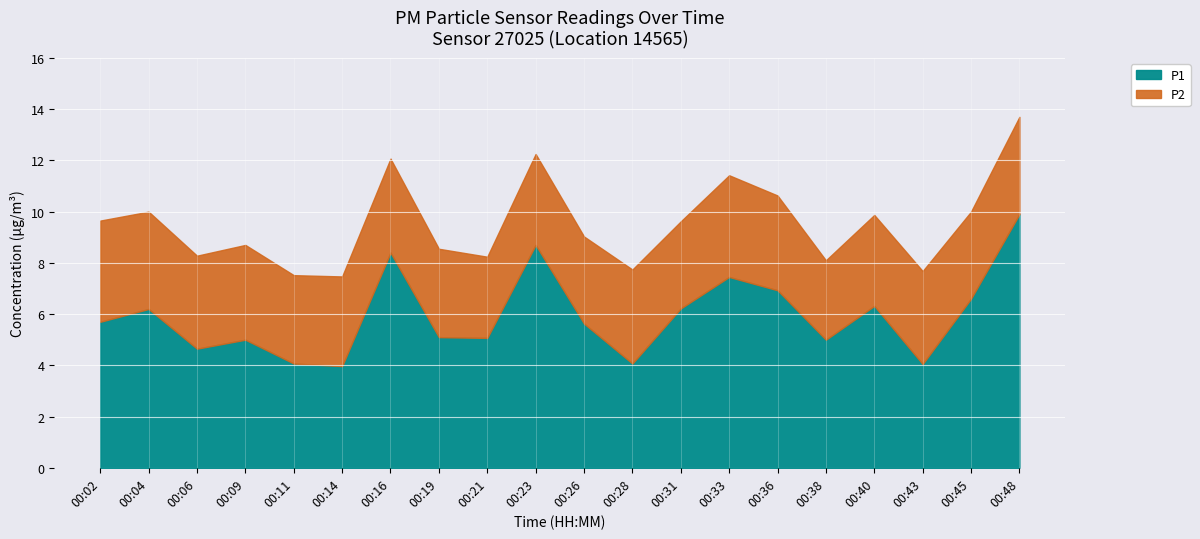

What is the difference between the P1 values at 00:38 and 00:19?

0.1